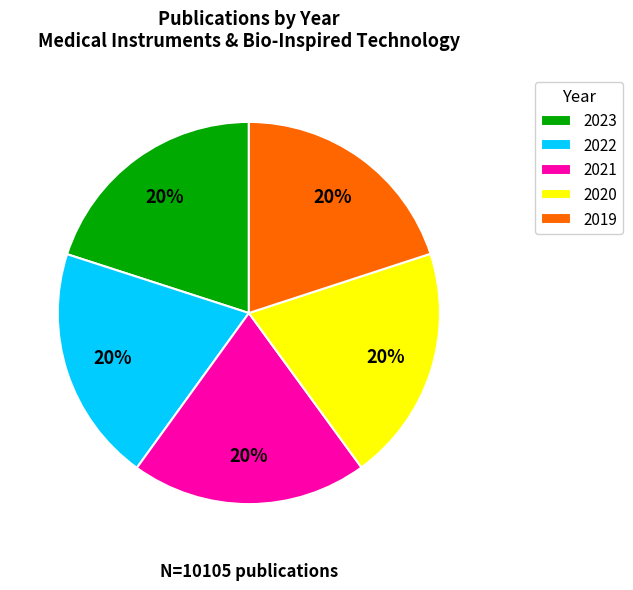

What percentage is the 2023 slice, to the nearest percent?

20%